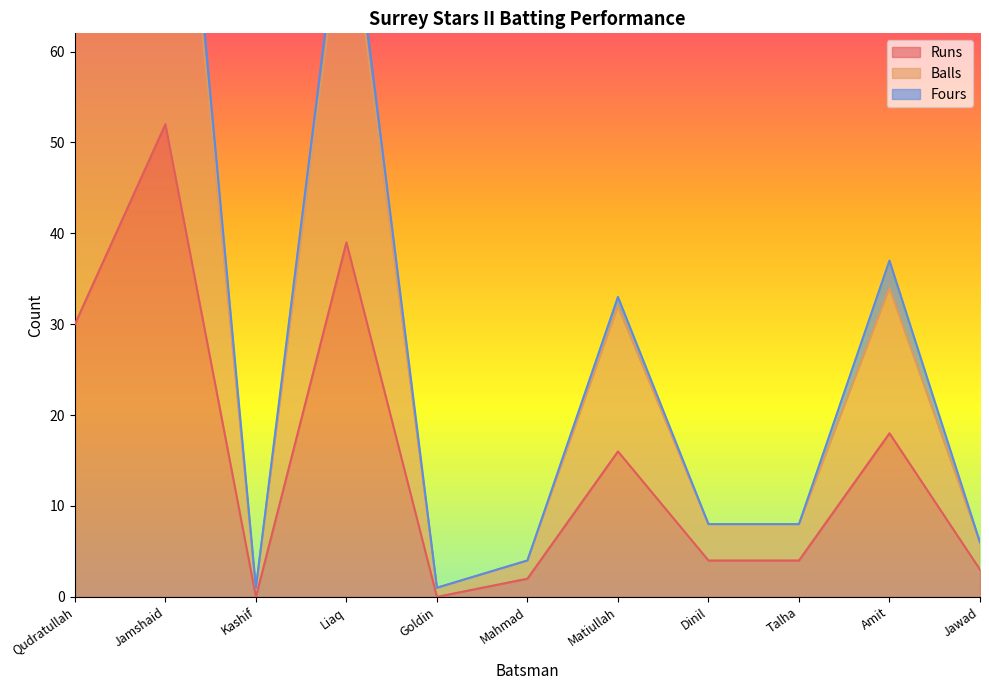

Is it true that Runs equals 0 at Goldin?

True